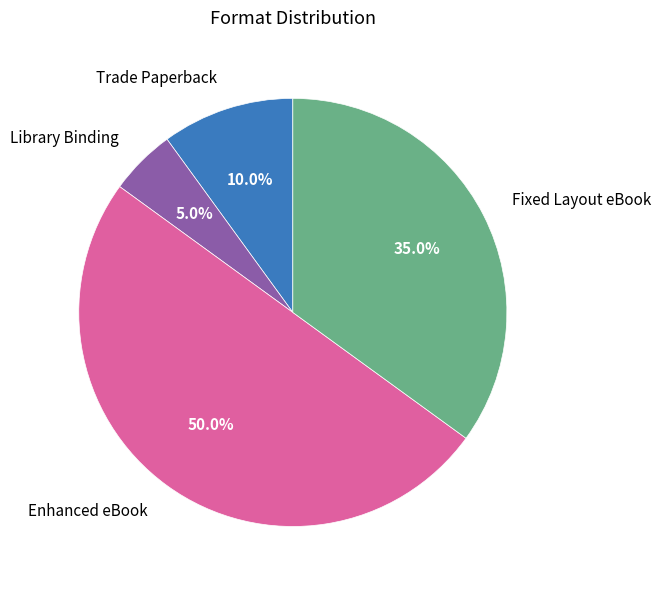

True or false: Fixed Layout eBook accounts for 35% of the total.

True